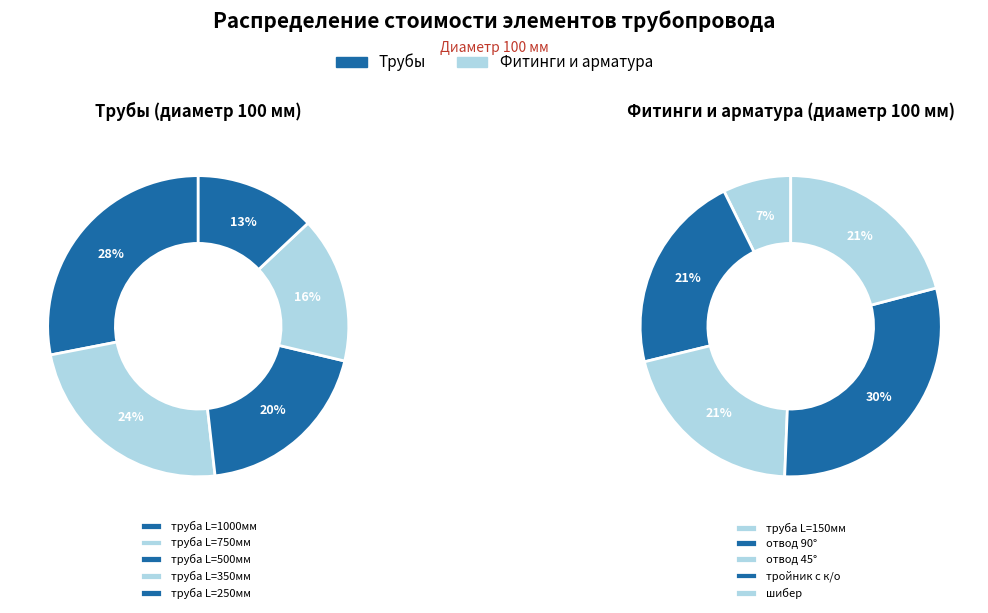

Does отвод 45° account for over 50% of the chart?

No